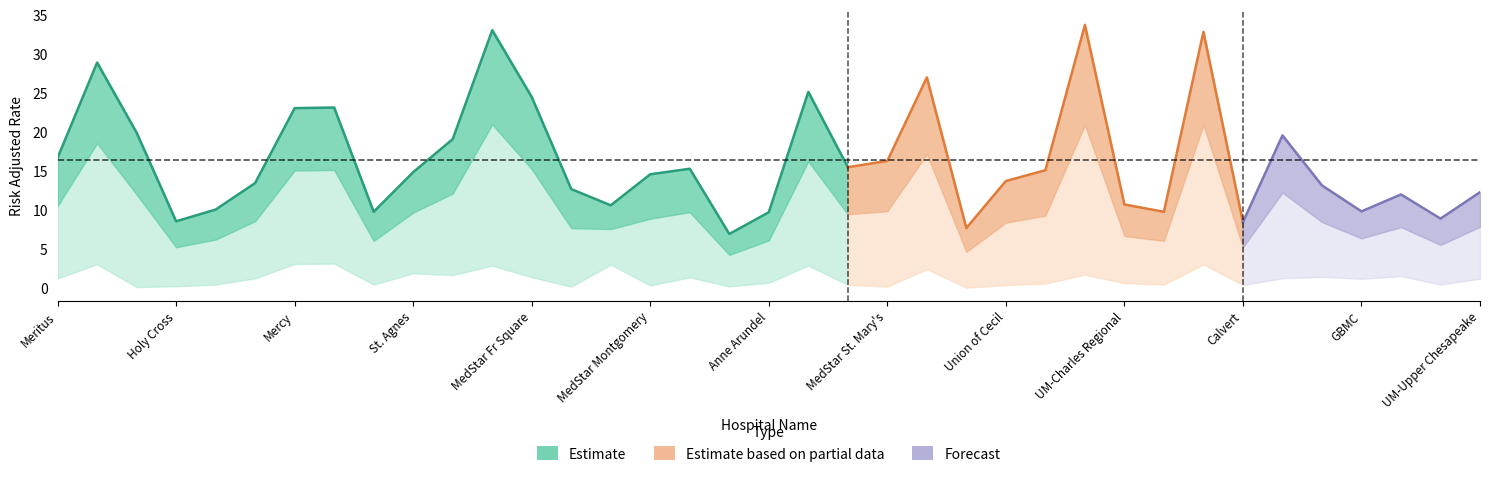

True or false: Weighted Avoidable Admission Composite has a value of 12.0 at Johns Hopkins.

False